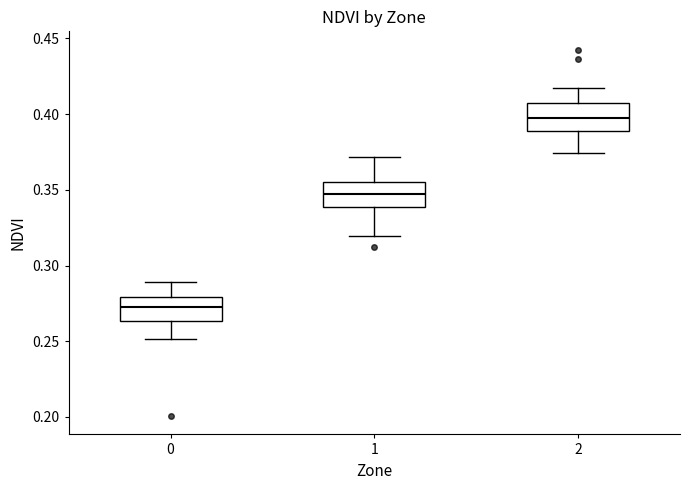

Which box has the lowest median line?

0